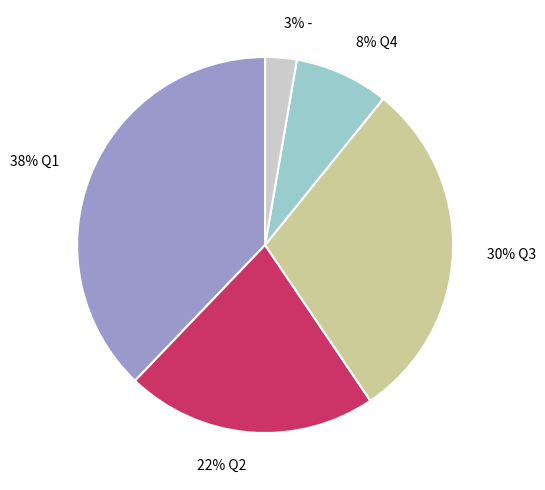

Count the number of slices in the pie.

5